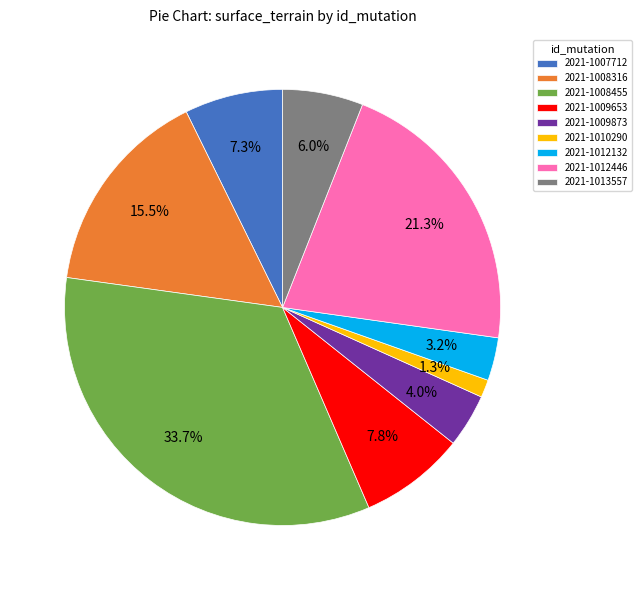

To the nearest percent, what percentage of the pie is 2021-1008455?

34%